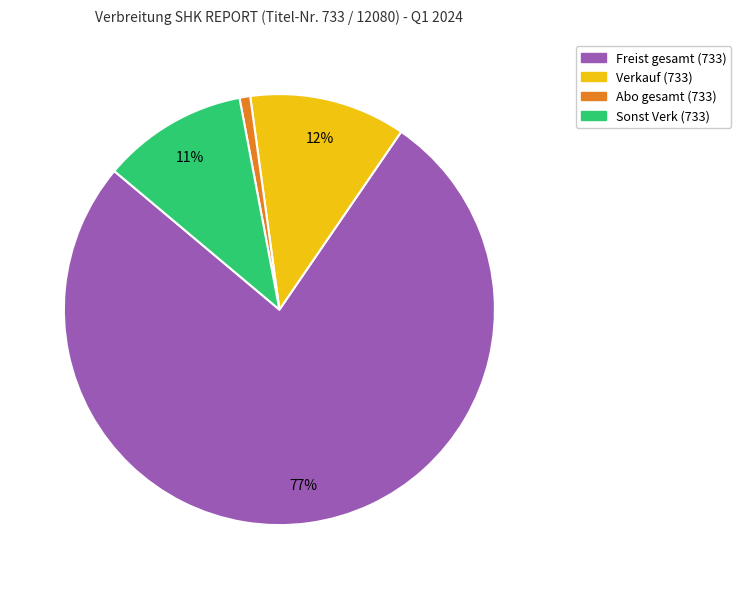

Which has a higher value, Sonst Verk (733) or Freist gesamt (733)?

Freist gesamt (733)